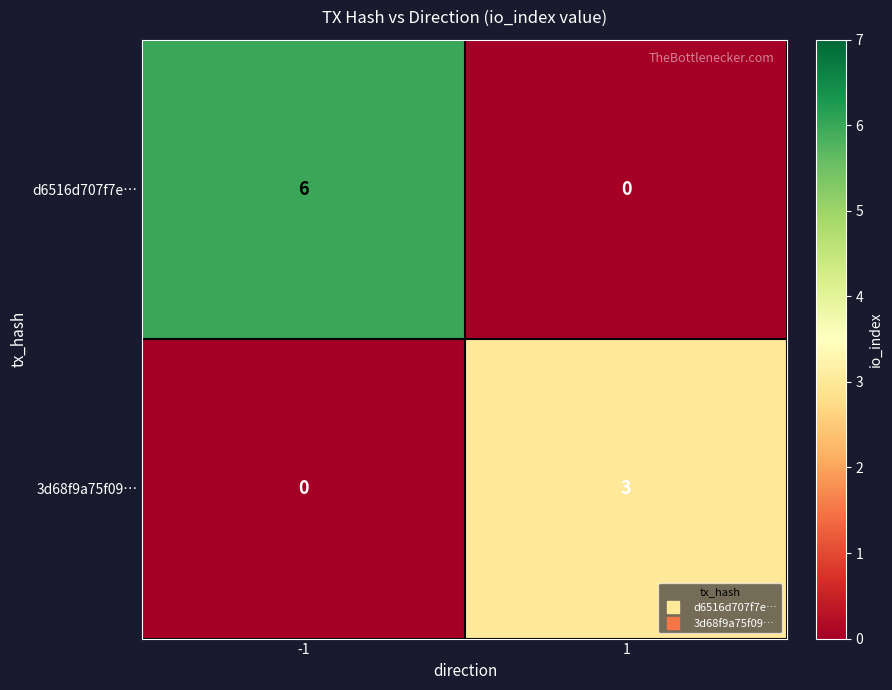

Reading right to left, list all the values displayed in this chart.

d6516d707f7e…: 0	6
3d68f9a75f09…: 3	0